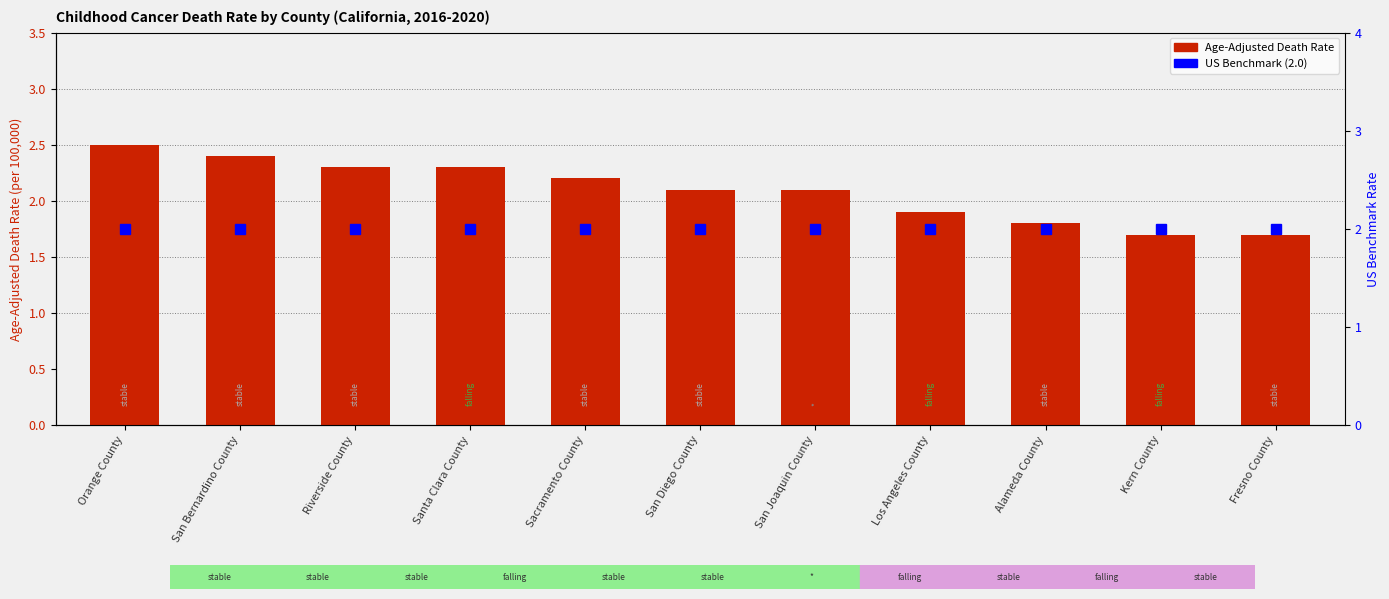

Is it true that Age-Adjusted Death Rate equals 3.8 at San Bernardino County?

False